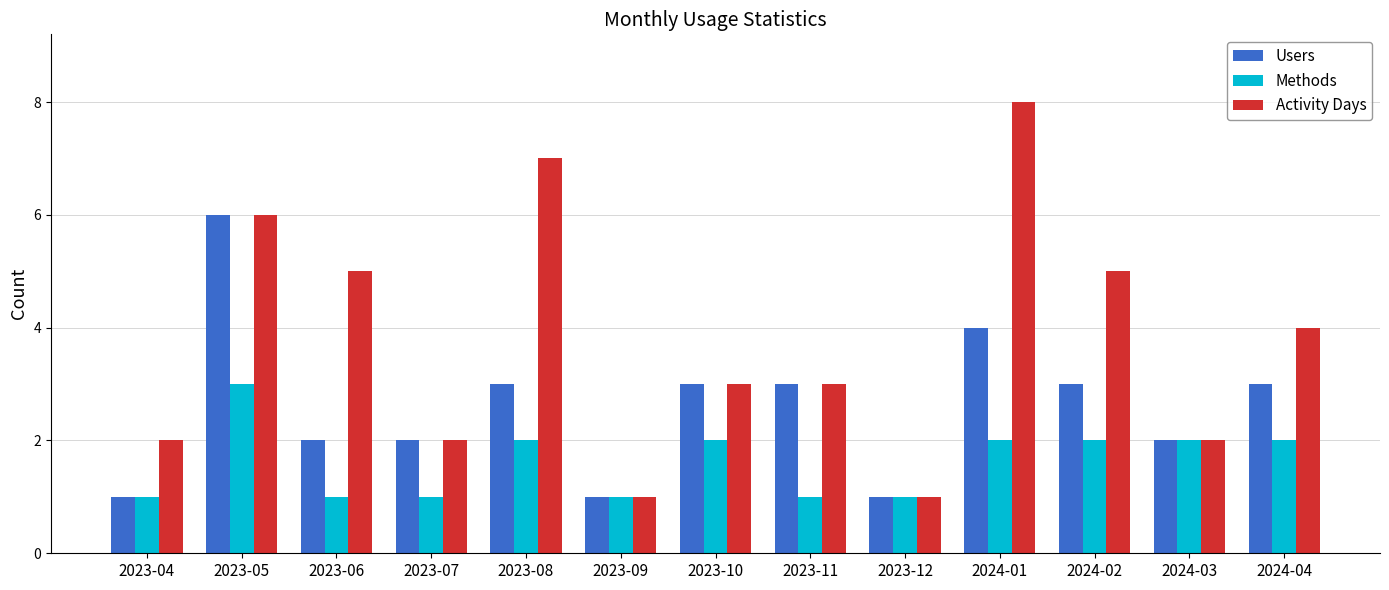

What is the spread (max minus min) of values at 2023-06?

4